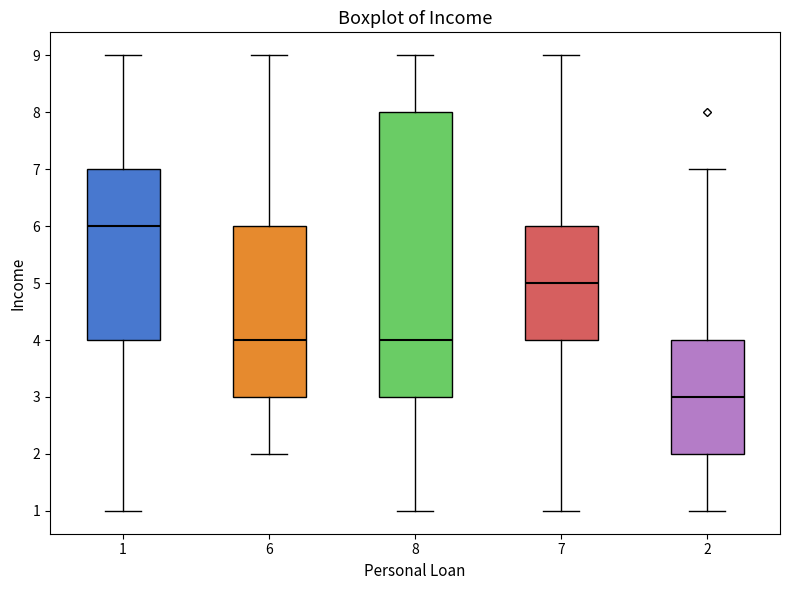

Which box has the highest median line?

1